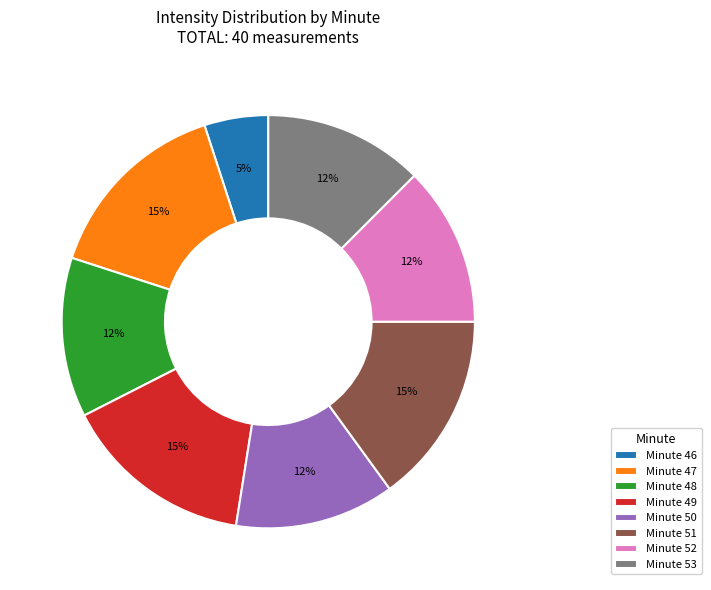

What percentage is the Minute 48 slice, to the nearest percent?

13%